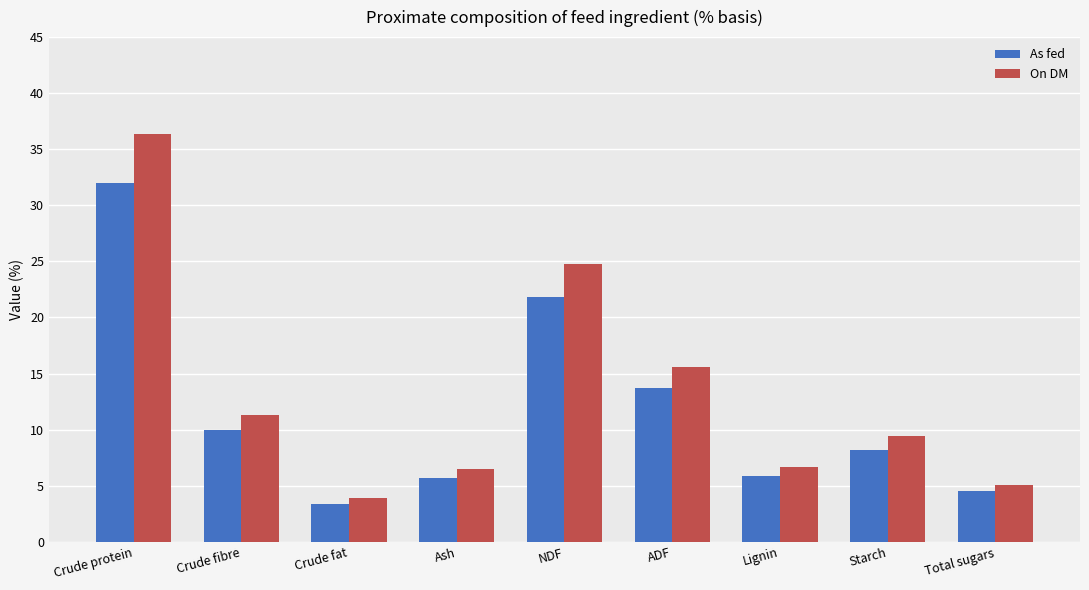

Rank the series by their maximum value, from highest to lowest.

On DM, As fed